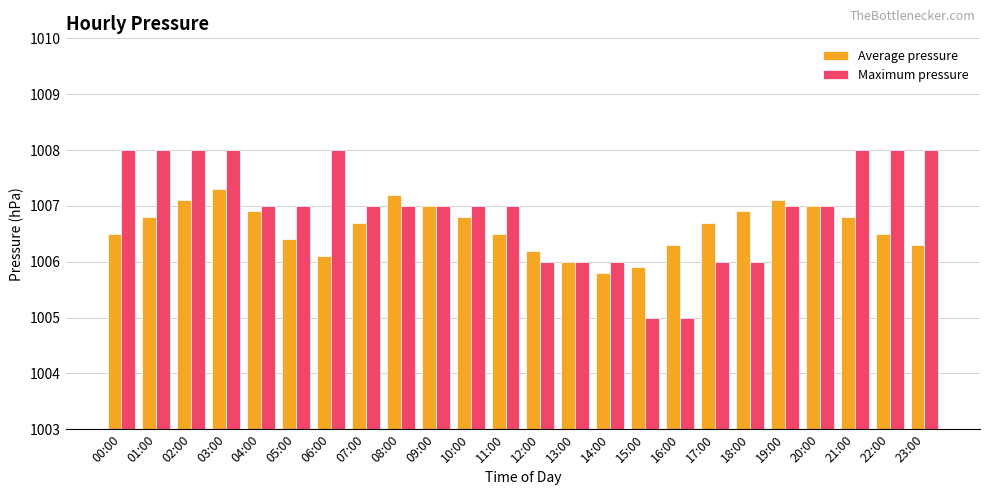

What is the label of the 14th bar from the left?

13:00